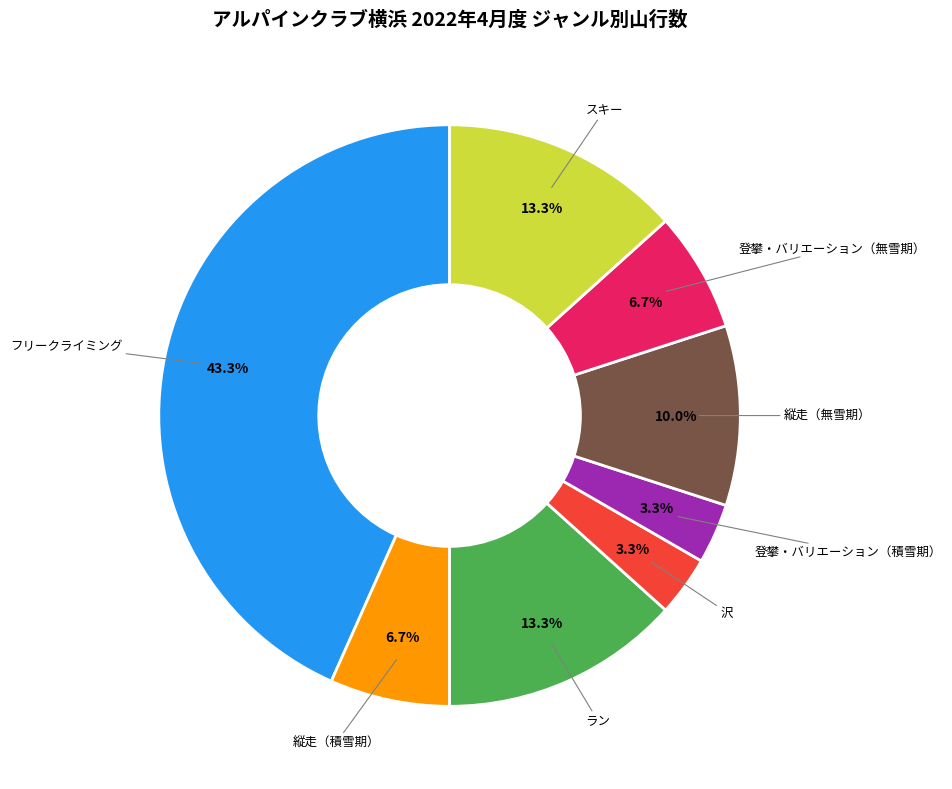

How many slices are in this pie chart?

8